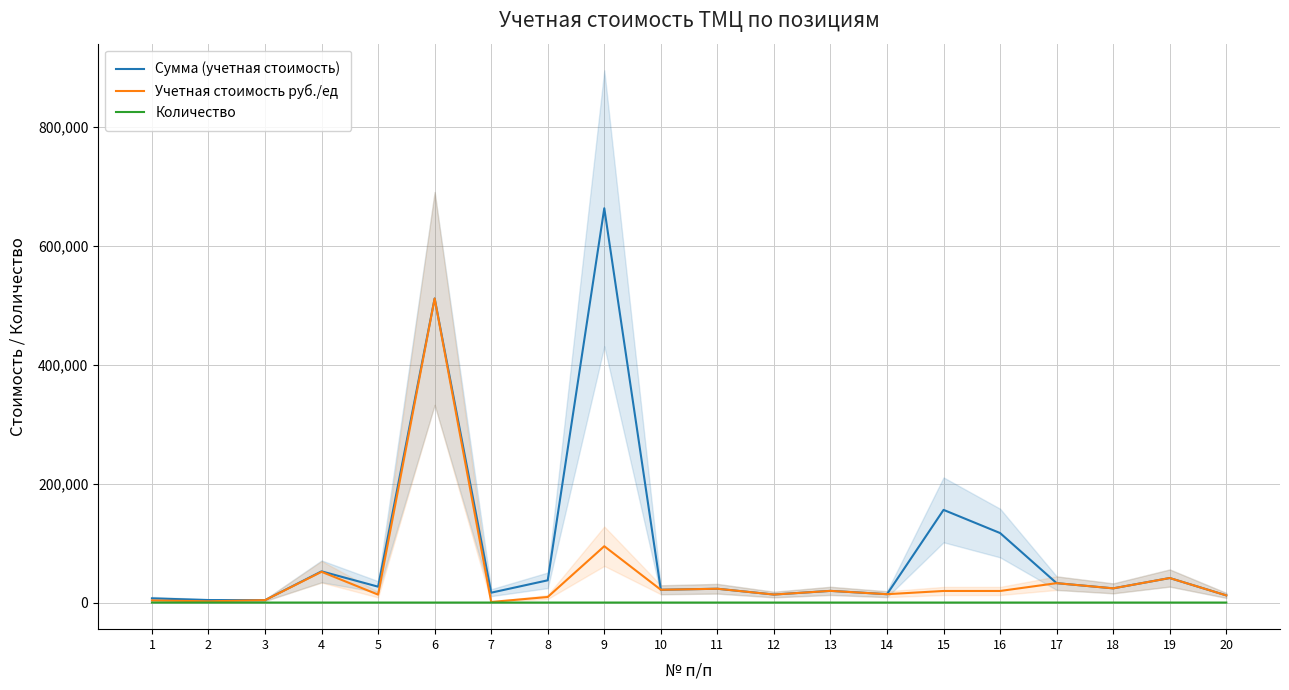

True or false: Количество and Учетная стоимость руб./ед cross at least once.

False